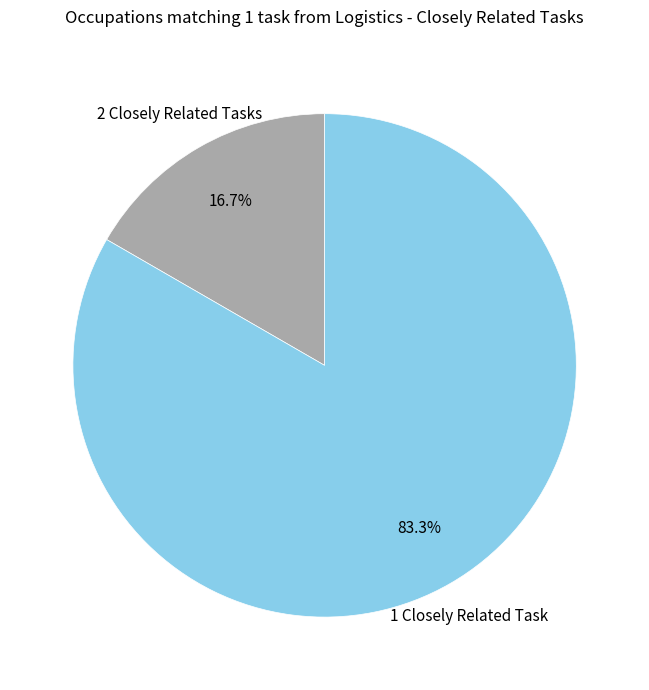

Is there any slice that represents more than half of the pie?

Yes